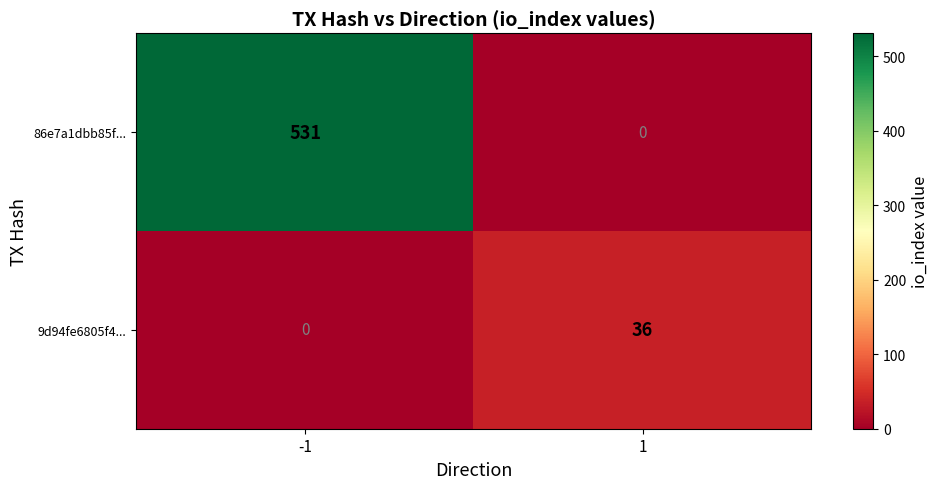

Which series changed the most between -1 and 1?

86e7a1dbb85f...